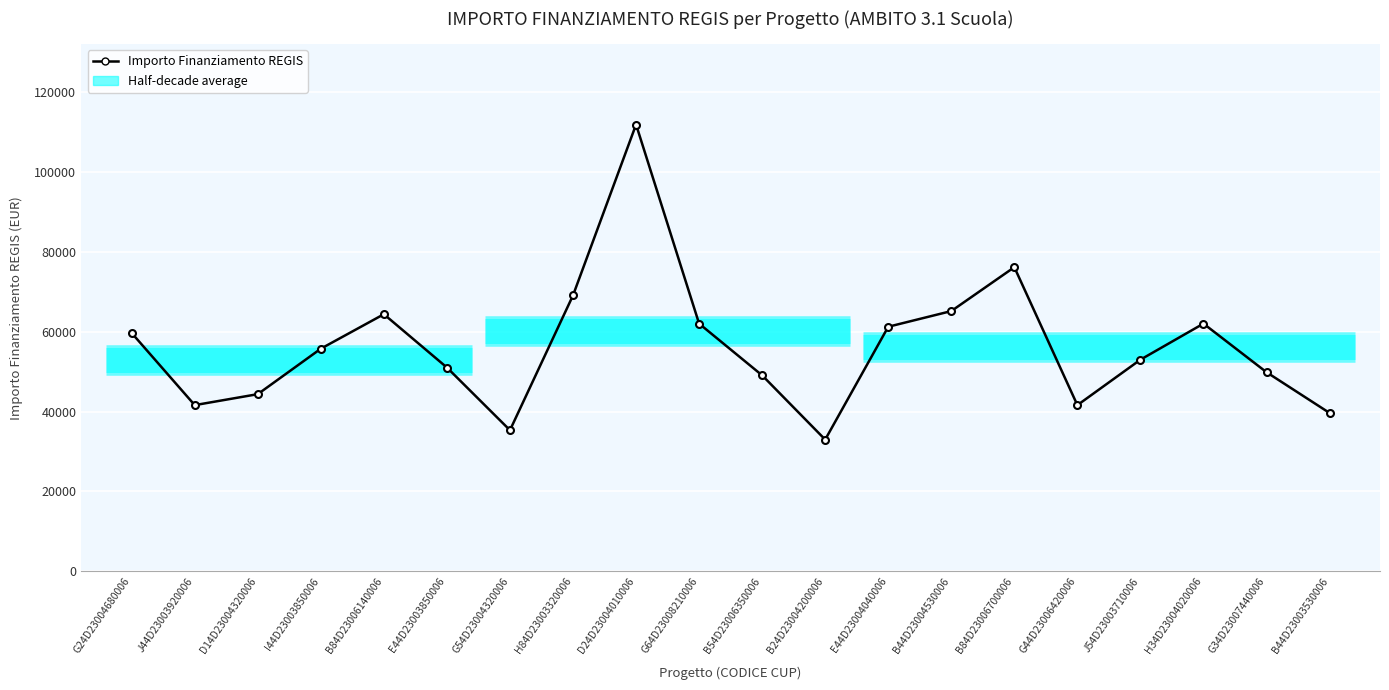

List the labels in order of value, smallest first.

B24D23004200006, G54D23004320006, B44D23003530006, J44D23003920006, G44D23006420006, D14D23004320006, B54D23006350006, G34D23007440006, E44D23003850006, J54D23003710006, I44D23003850006, G24D23004680006, E44D23004040006, G64D23008210006, H34D23004020006, B84D23006140006, B44D23004530006, H84D23003320006, B84D23006700006, D24D23004010006